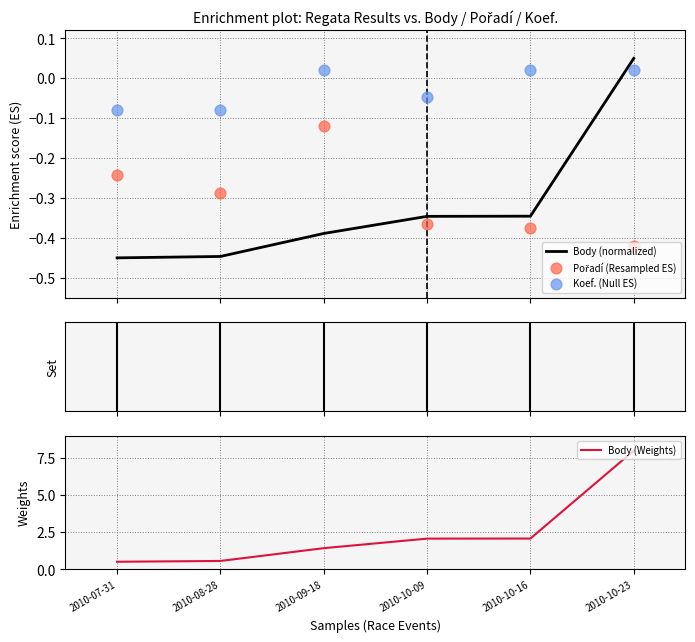

What are all the series names shown in the legend?

Body (normalized), Pořadí (Resampled ES), Koef. (Null ES), Body (Weights)